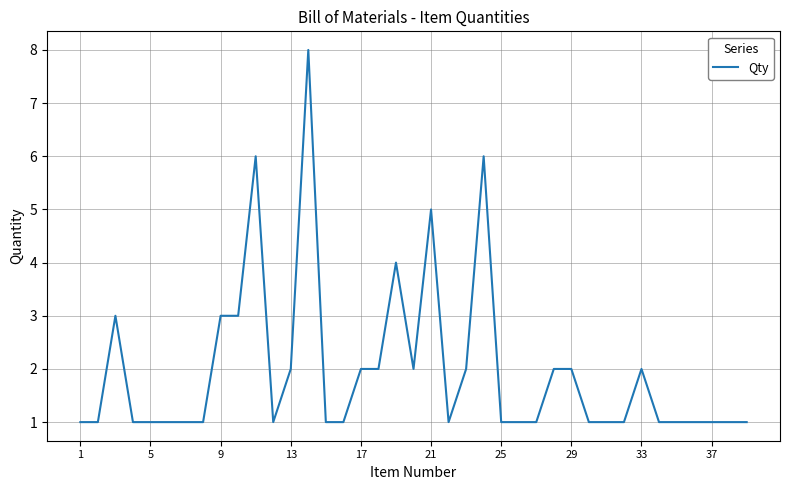

What is the maximum value shown in the chart?

8